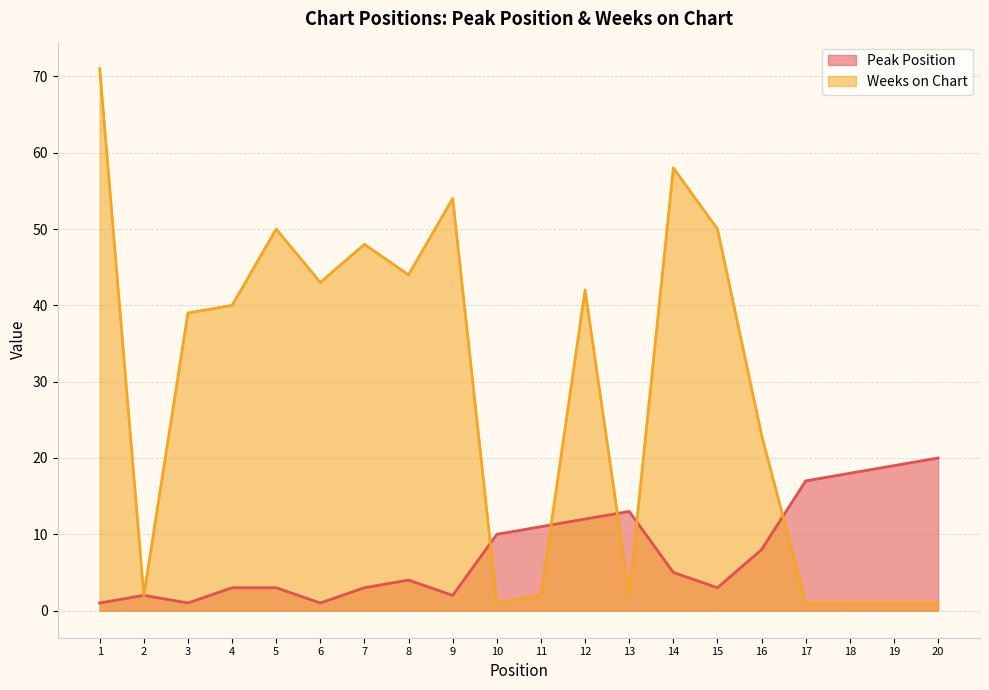

How many lines are shown in the chart?

2